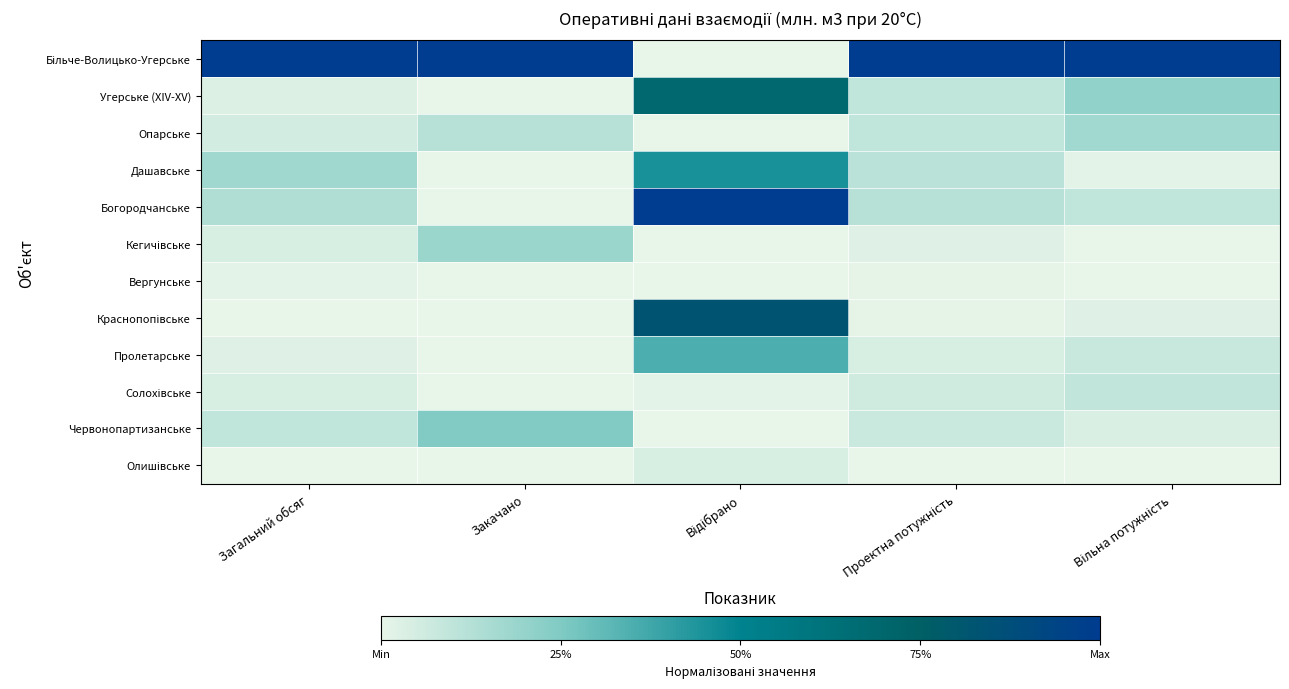

How many categories are shown in the chart?

5